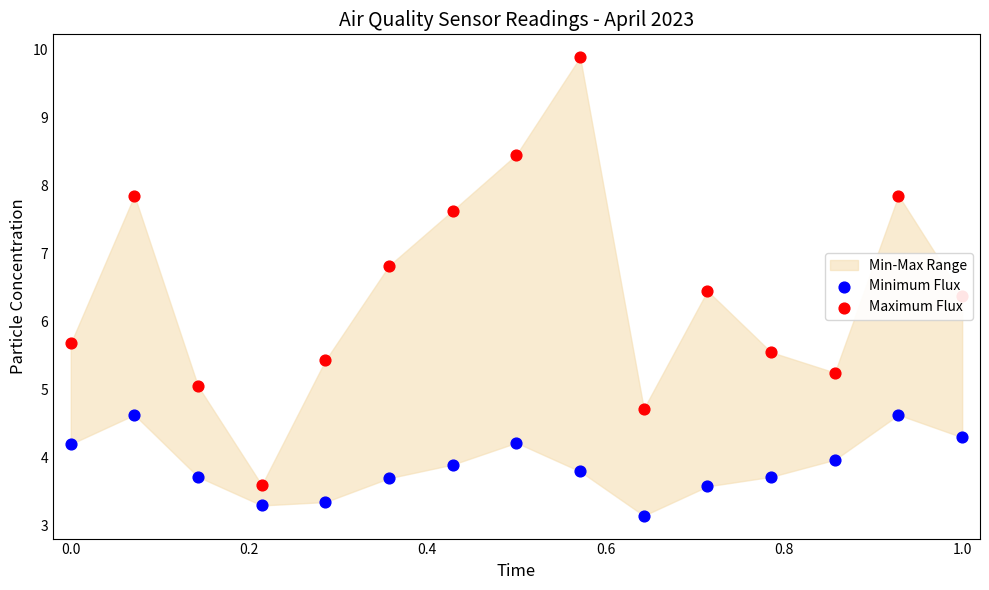

Which series has the largest Y range (max minus min)?

Maximum Flux